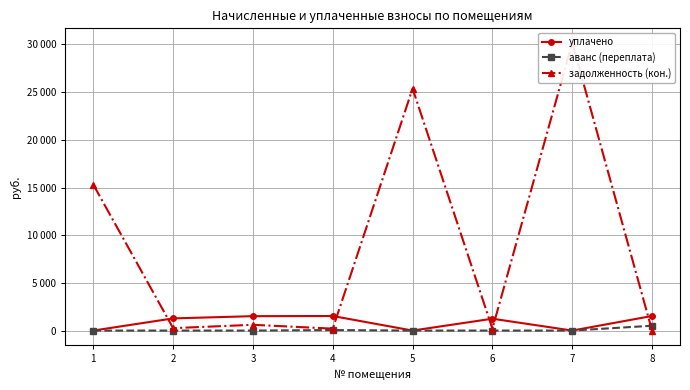

At which category is the sum across all series the highest?

7